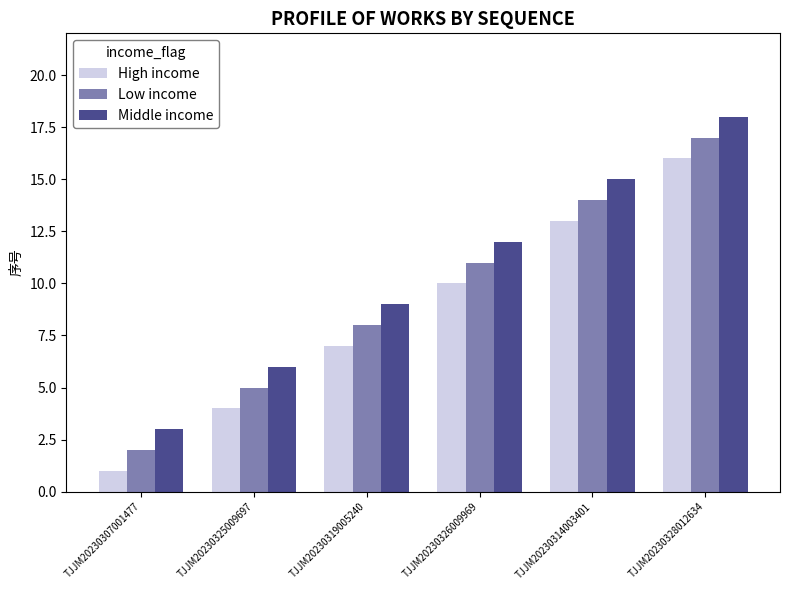

At which category is the sum across all series the highest?

TJJM20230328012634